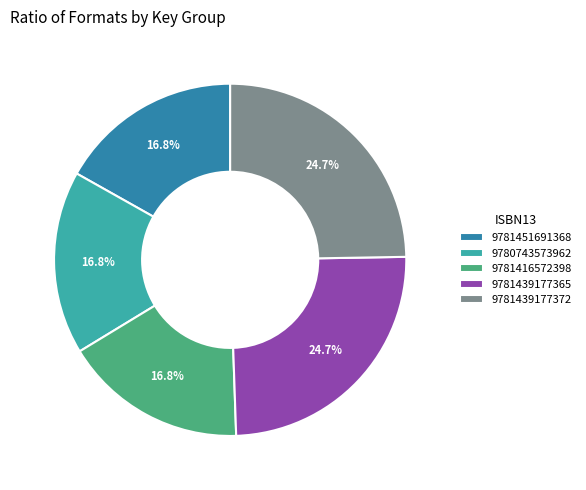

To the nearest percent, what portion does 9781439177372 represent?

25%